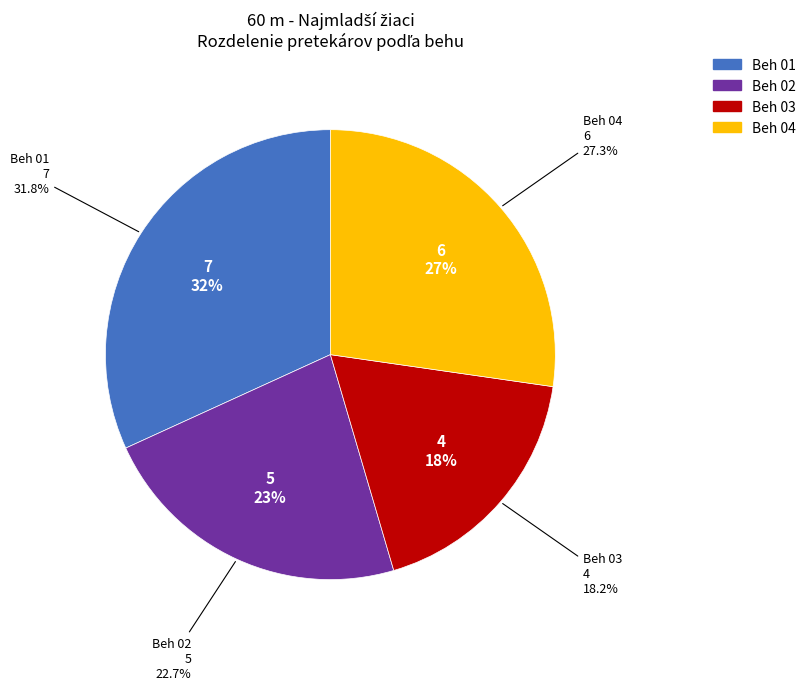

Rank the categories by value from lowest to highest.

Beh 03, Beh 02, Beh 04, Beh 01